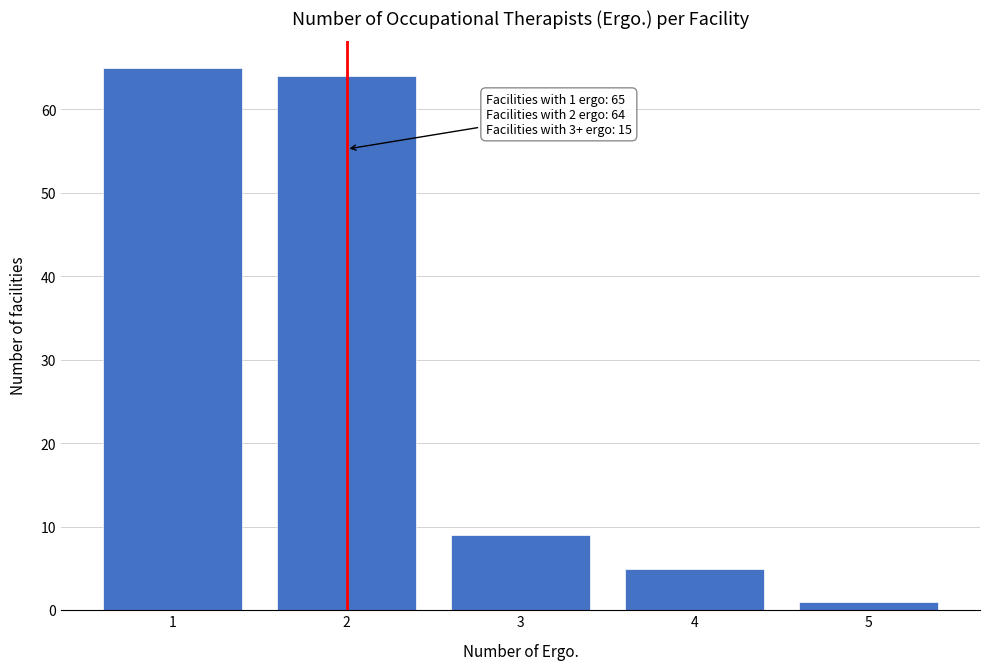

Reading left to right, extract all data points from this chart.

1=65	2=64	3=9	4=5	5=1